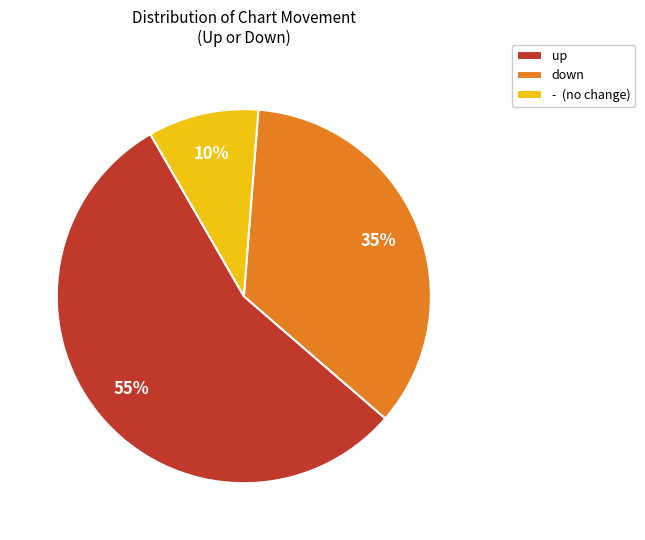

Which slice is the largest?

up